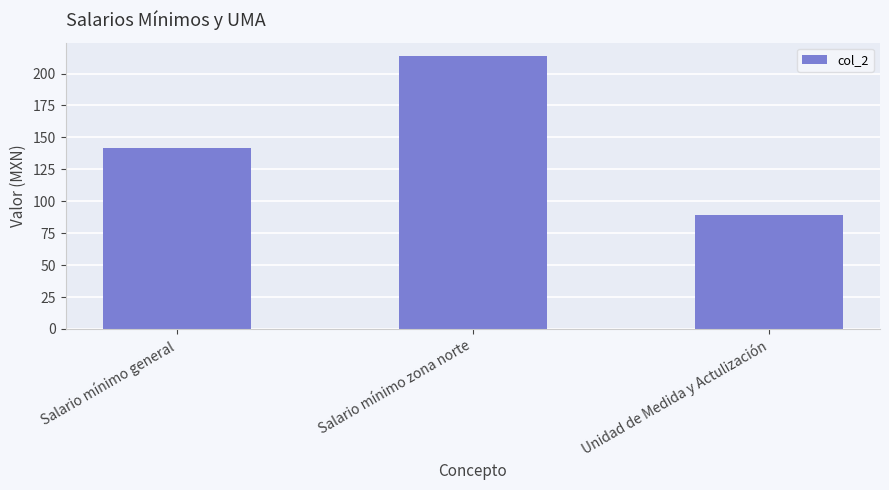

Reading left to right, what are all the values shown in this chart?

141.7	213.6	89.6